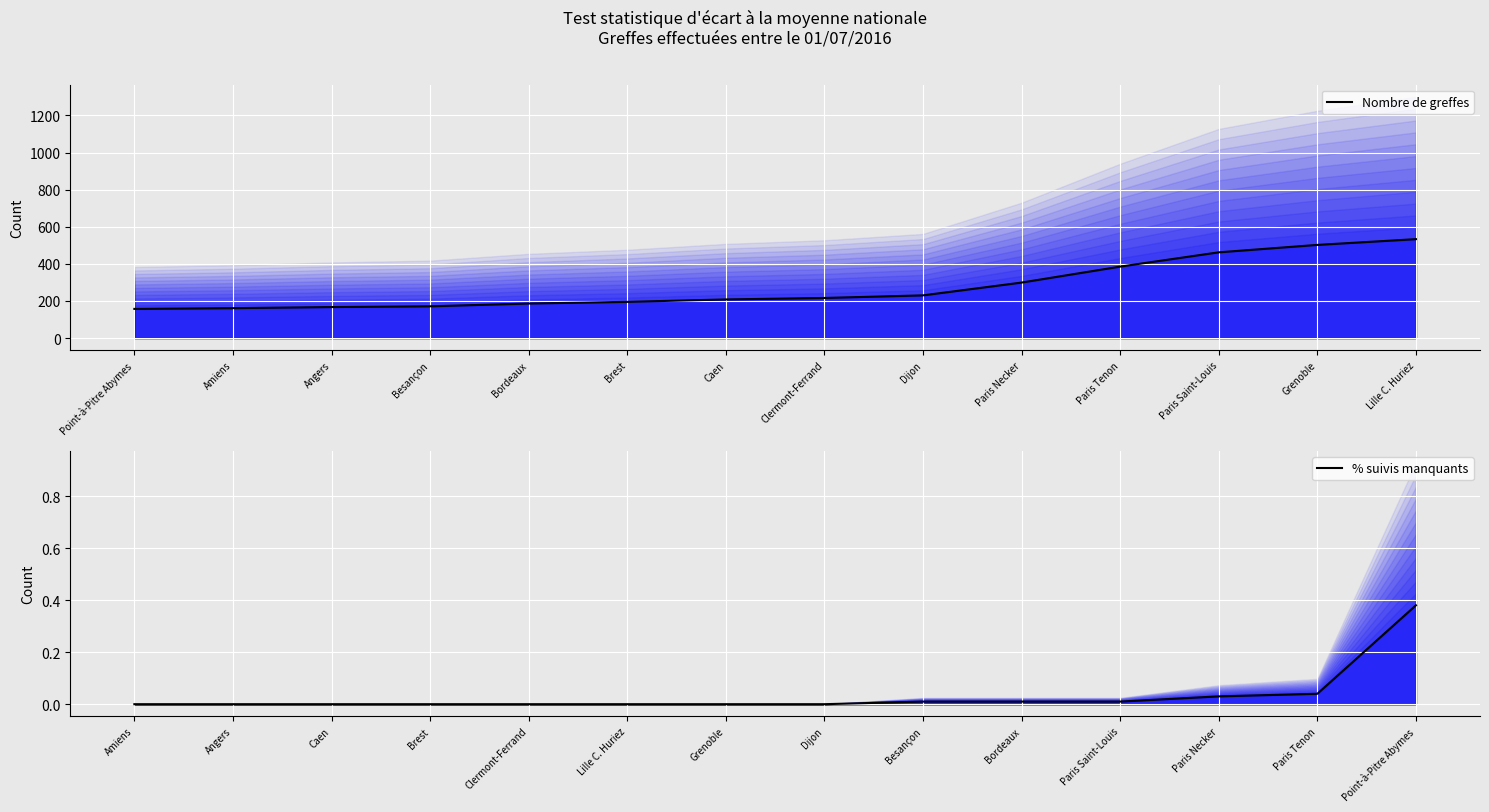

Which series has the largest total across all categories?

Nombre de greffes